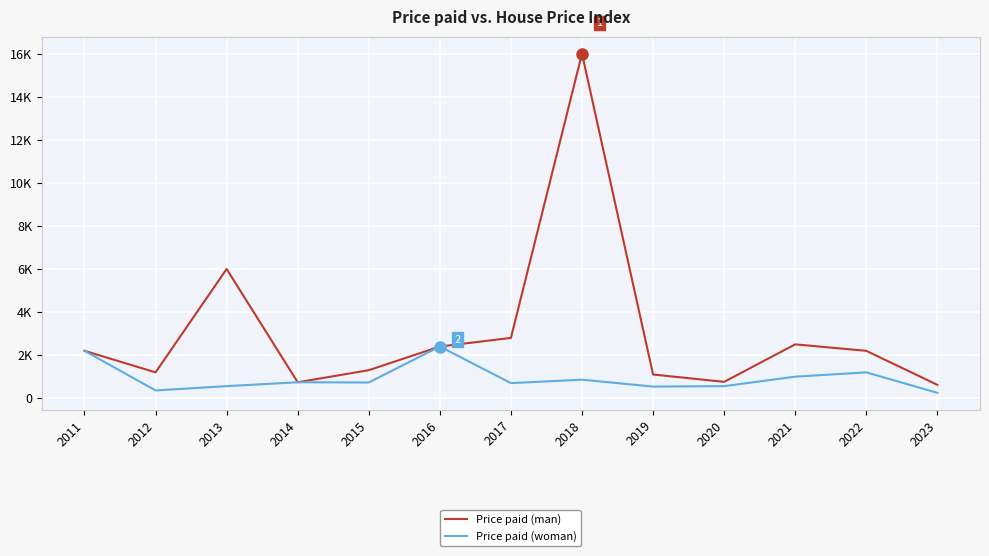

Which series has the widest spread of values?

Price paid (man)